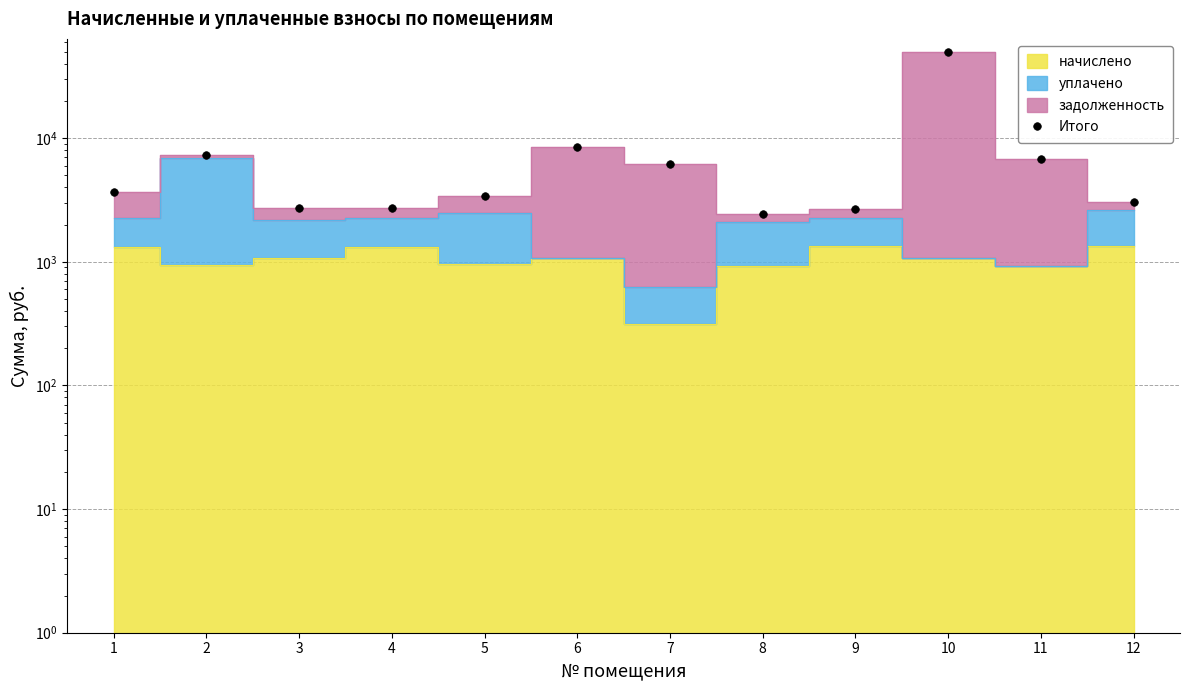

What is the ratio of the value at 3 to the value at 4?

1.0